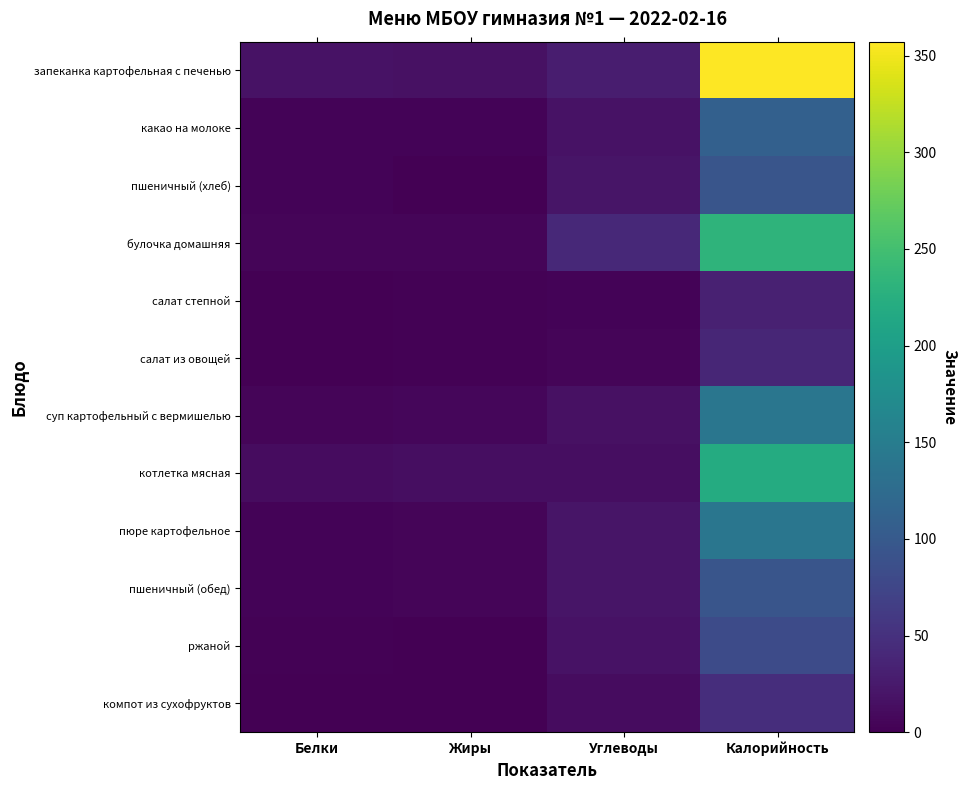

Reading right to left, transcribe all the data shown in this chart.

запеканка картофельная с печенью: Калорийность=357.2	Углеводы=29.0	Жиры=15.7	Белки=18.1
какао на молоке: Калорийность=110.2	Углеводы=17.1	Жиры=3.0	Белки=3.8
пшеничный (хлеб): Калорийность=94.7	Углеводы=20.1	Жиры=0.2	Белки=3.1
булочка домашняя: Калорийность=232.1	Углеводы=41.1	Жиры=5.5	Белки=5.1
салат степной: Калорийность=33.3	Углеводы=2.9	Жиры=2.0	Белки=0.8
салат из овощей: Калорийность=38.8	Углеводы=4.3	Жиры=2.0	Белки=0.9
суп картофельный с вермишелью: Калорийность=139.6	Углеводы=16.6	Жиры=5.8	Белки=5.1
котлетка мясная: Калорийность=219.2	Углеводы=13.4	Жиры=12.6	Белки=12.5
пюре картофельное: Калорийность=140.9	Углеводы=20.6	Жиры=5.2	Белки=3.2
пшеничный (обед): Калорийность=94.7	Углеводы=20.6	Жиры=5.2	Белки=3.1
ржаной: Калорийность=81.6	Углеводы=17.0	Жиры=0.4	Белки=2.6
компот из сухофруктов: Калорийность=46.5	Углеводы=11.9	Жиры=0.0	Белки=0.0